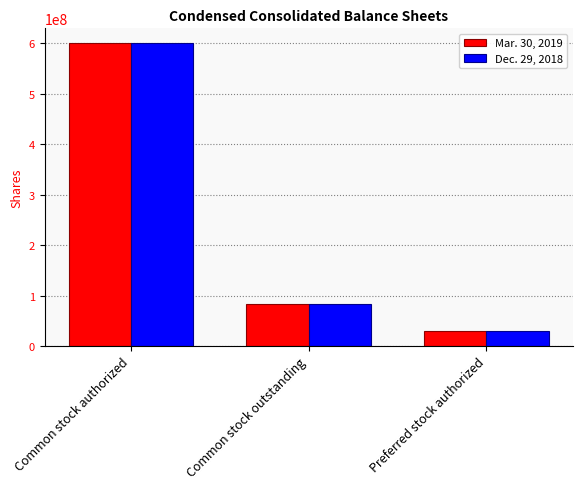

Which category has the lowest value in the Mar. 30, 2019 series?

Preferred stock authorized